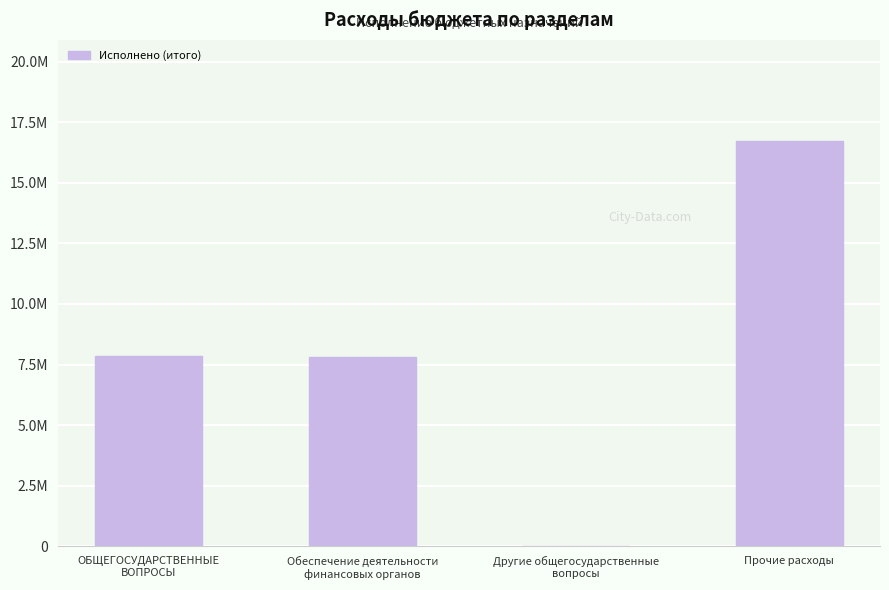

Which label corresponds to the smallest value in the chart?

Другие общегосударственные
вопросы